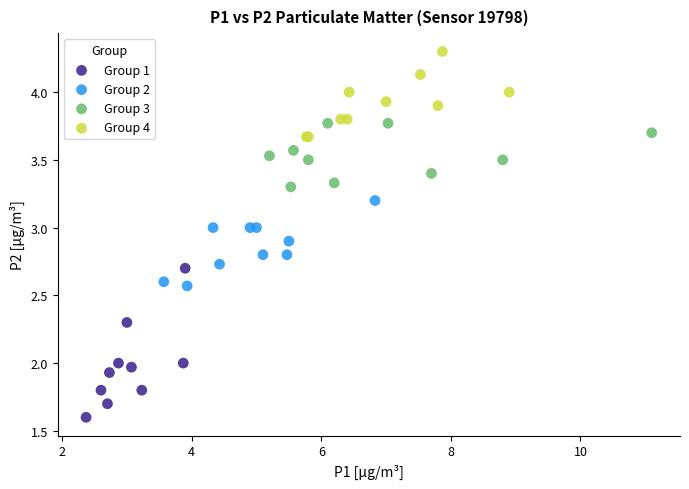

Which series contains the lowest Y value?

Group 1